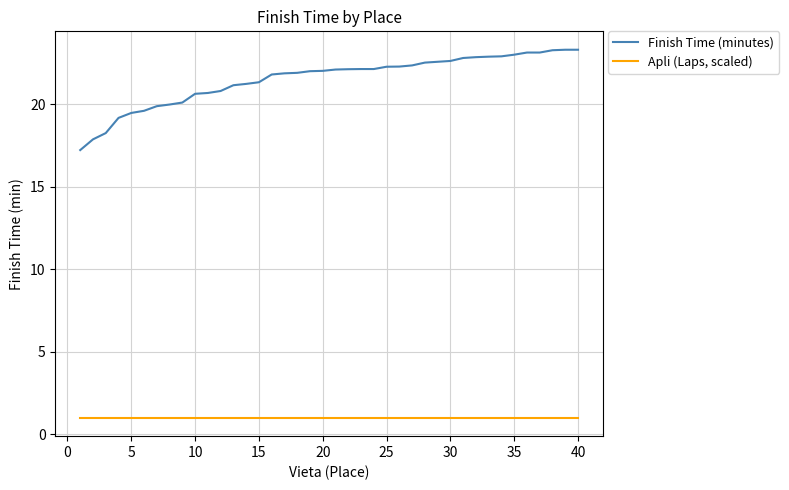

What is the difference between the maximum and minimum values in the Finish Time (minutes) series?

6.1